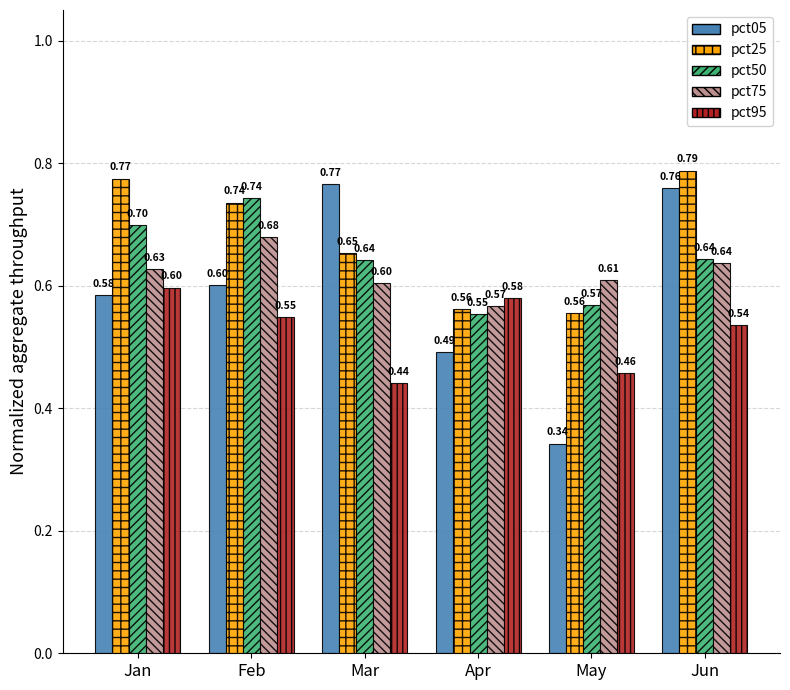

Which series changed the most between Feb and Jun?

pct05